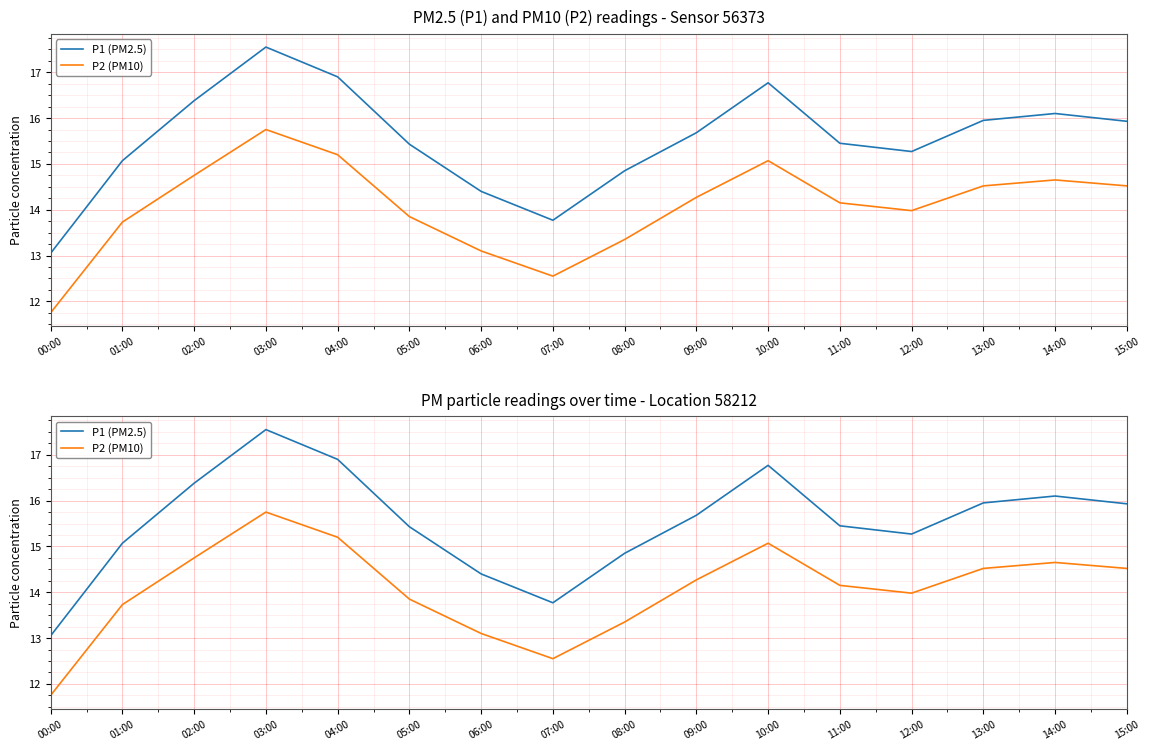

At 01:00, list the series in order from smallest to largest.

P2 (PM10), P1 (PM2.5)